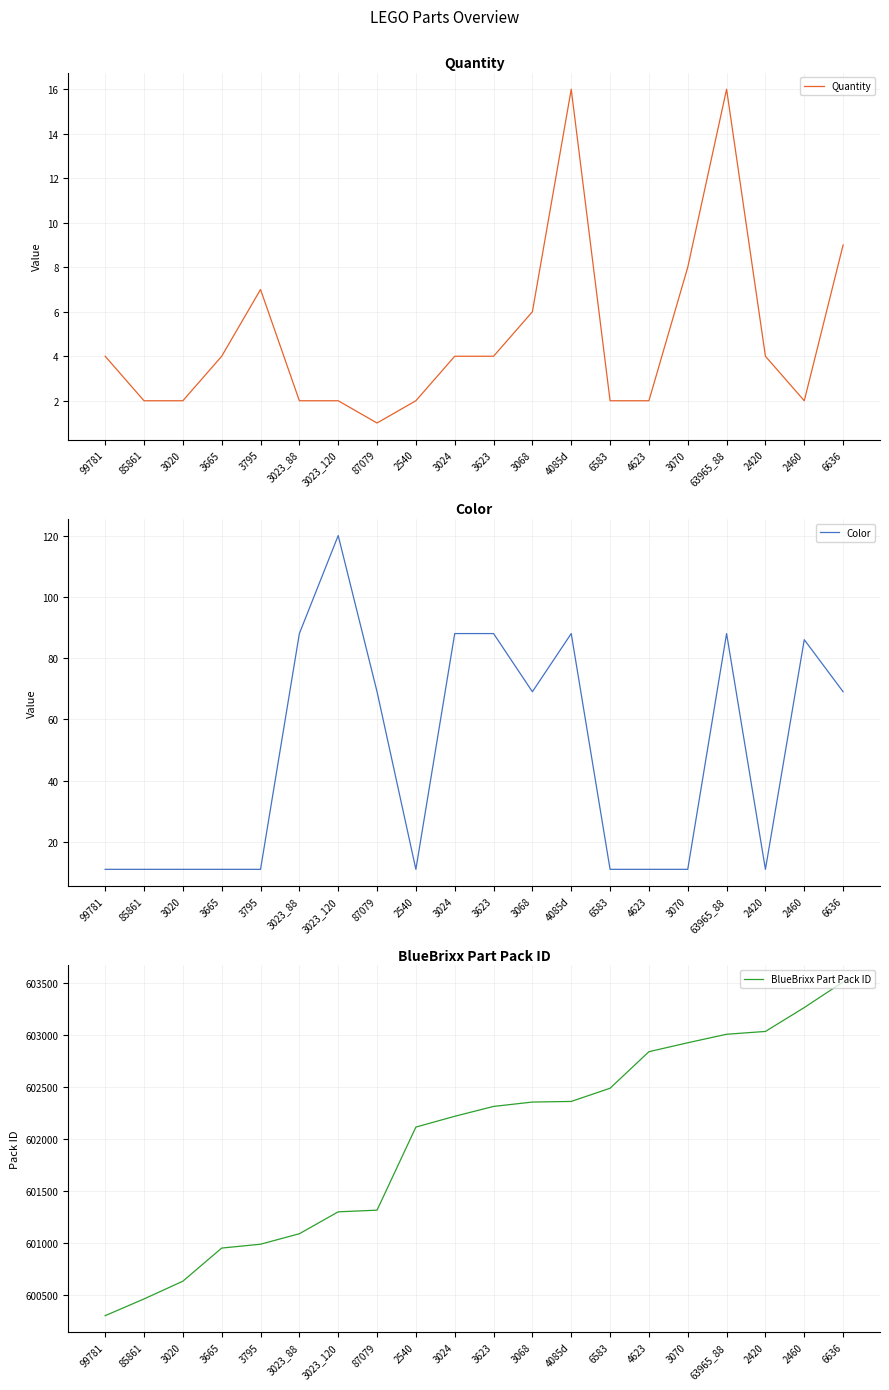

Reading left to right, what are all the values shown in this chart?

Quantity: 4	2	2	4	7	2	2	1	2	4	4	6	16	2	2	8	16	4	2	9
Color: 11	11	11	11	11	88	120	69	11	88	88	69	88	11	11	11	88	11	86	69
BlueBrixx Part Pack ID: 600299	600460	600631	600950	600987	601088	601299	601315	602115	602219	602314	602356	602362	602489	602841	602927	603009	603036	603266	603513